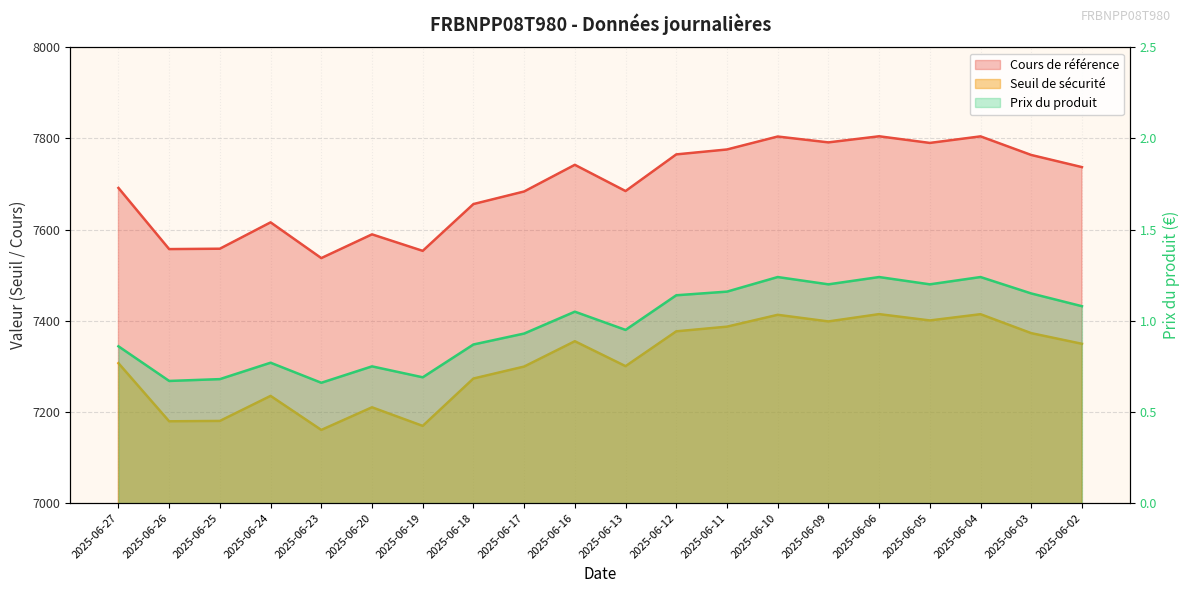

At which category does Prix du produit reach its first local peak?

2025-06-24